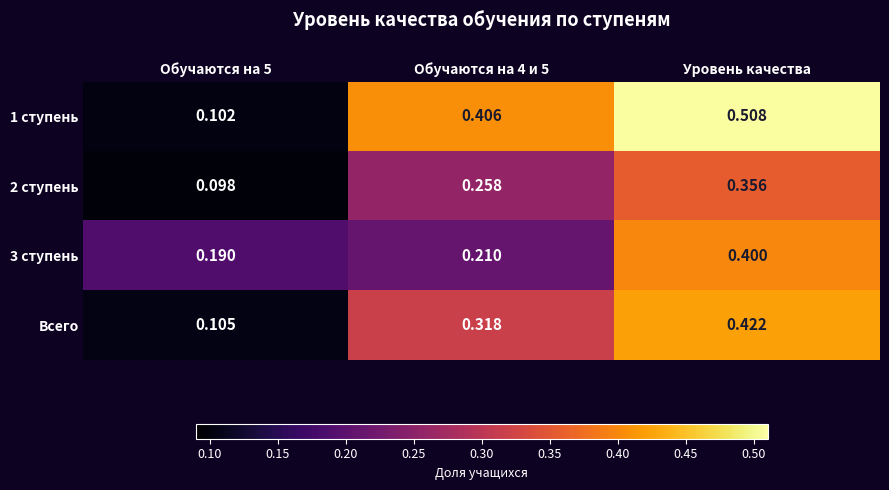

Which category has the highest value in the 3 ступень series?

Уровень качества